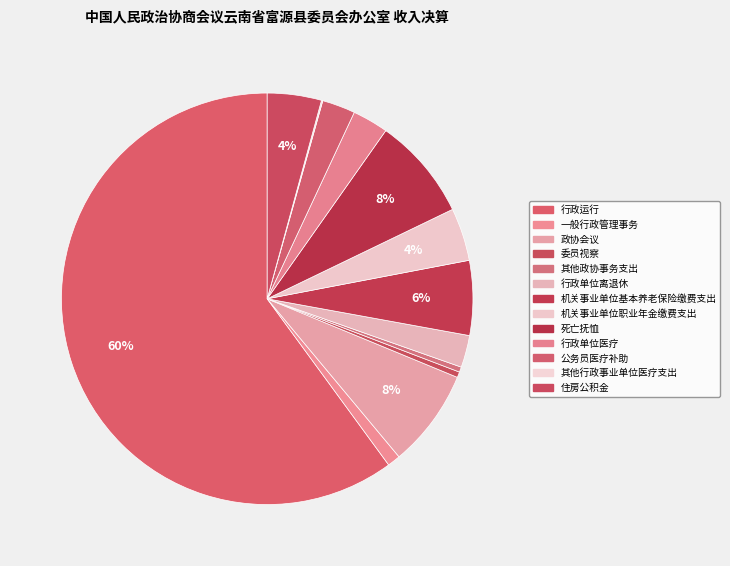

To the nearest percent, what portion does 住房公积金 represent?

4%